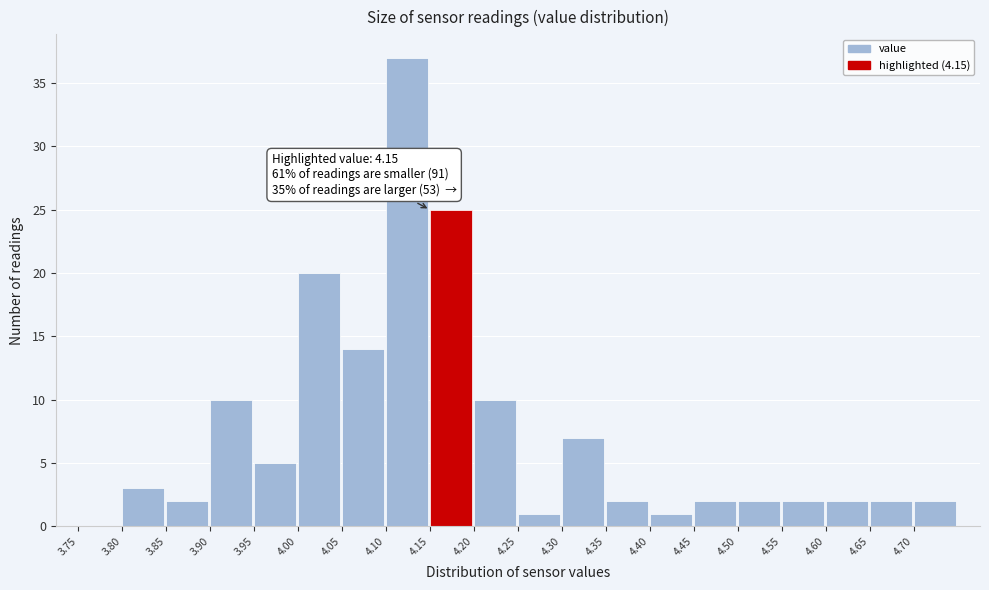

Which range on the x-axis has the tallest bar?

4.10 to 4.15